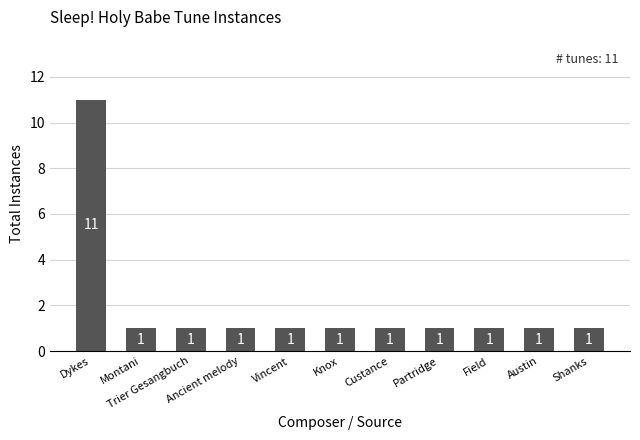

Reading left to right, what are all the values shown in this chart?

11	1	1	1	1	1	1	1	1	1	1